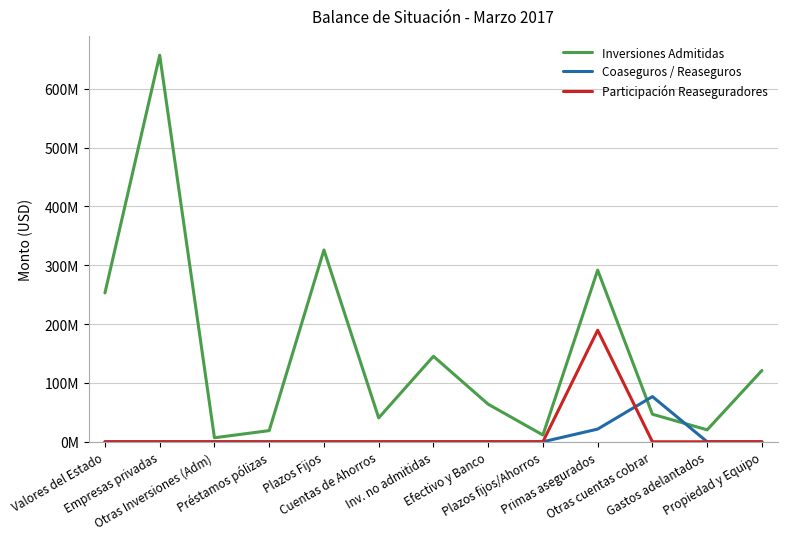

The Coaseguros / Reaseguros series shows 0.0 at Propiedad y Equipo. True or false?

True